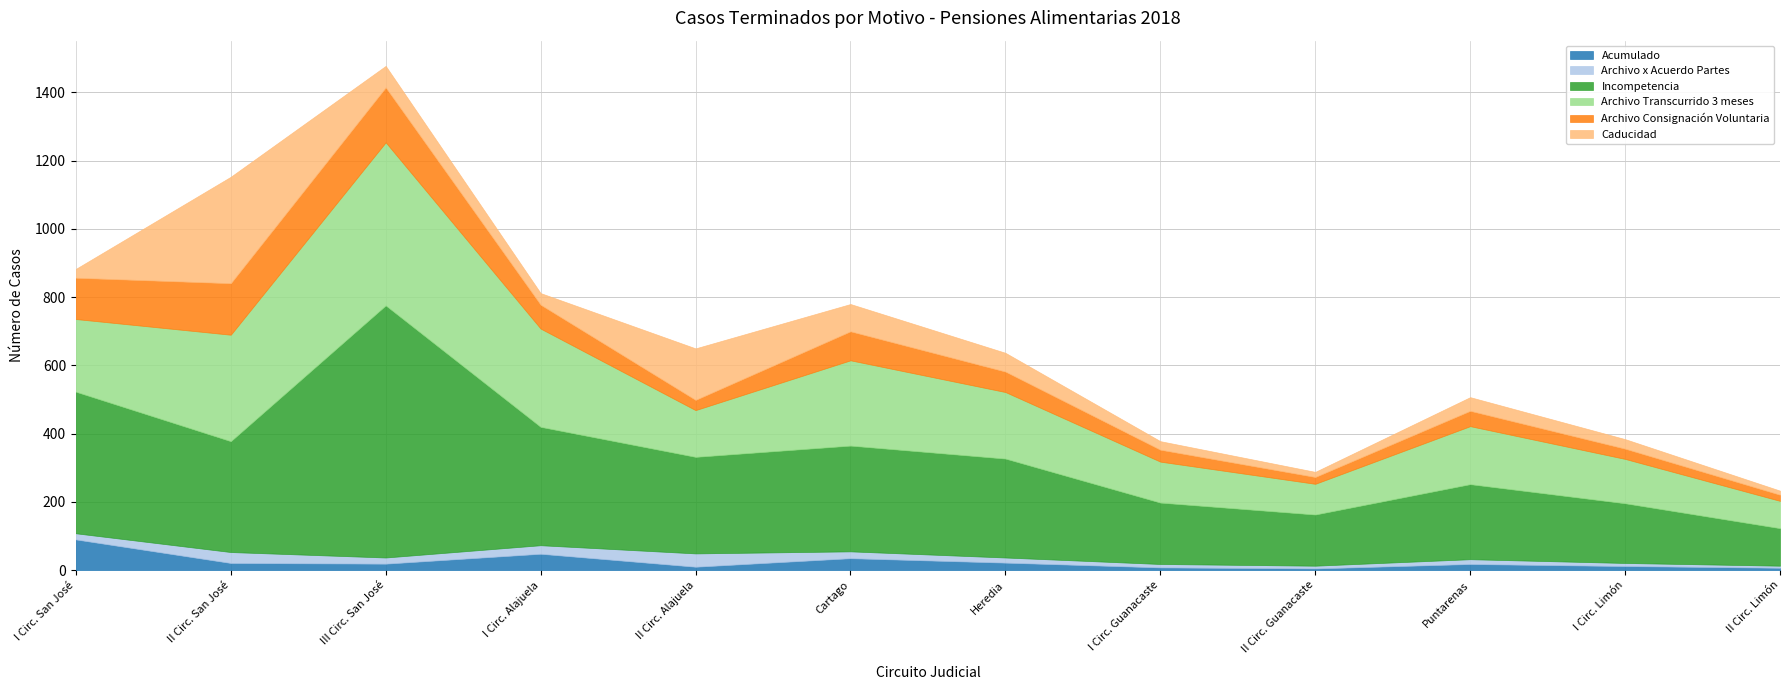

True or false: Acumulado has a value of 5 at II Circ. Alajuela.

False